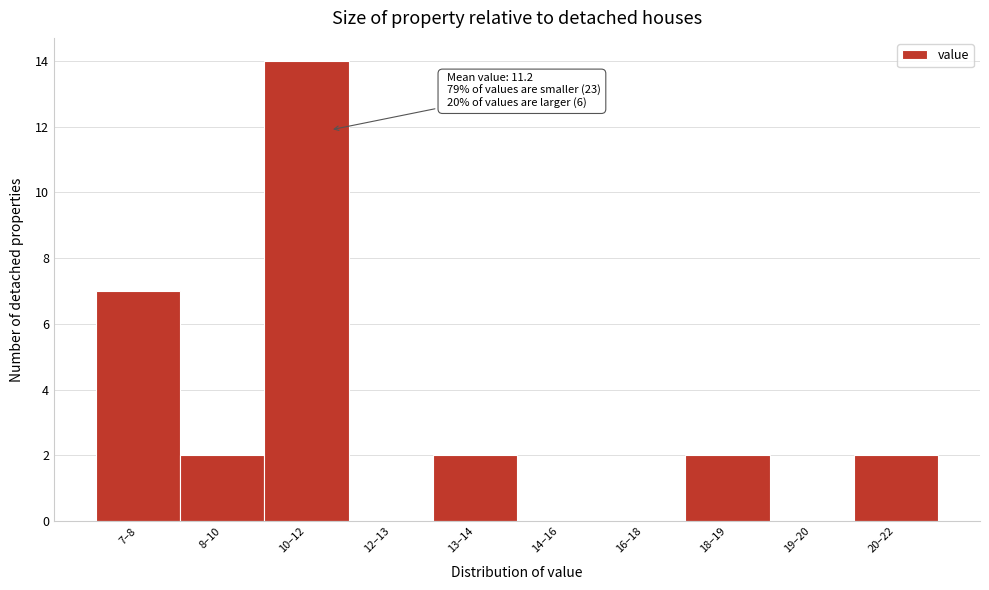

Reading left to right, list all the values displayed in this chart.

7–8=7	8–10=2	10–12=14	12–13=0	13–14=2	14–16=0	16–18=0	18–19=2	19–20=0	20–22=2